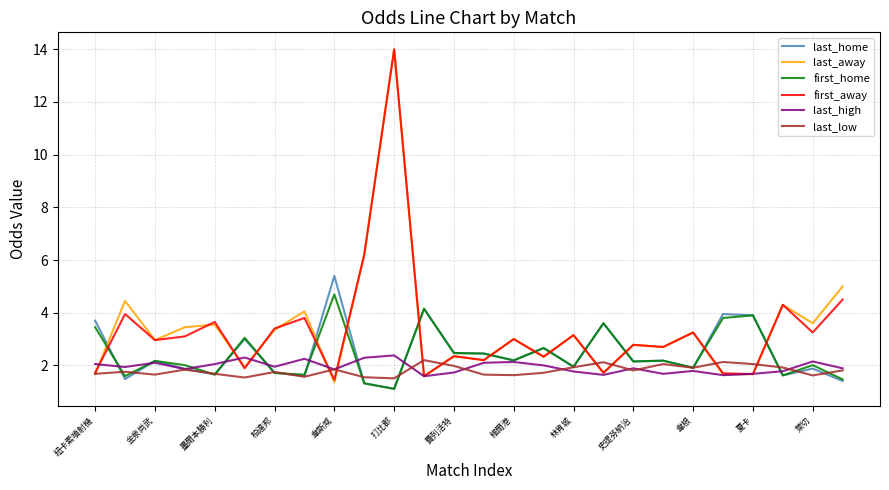

Which series has the largest range (max minus min)?

last_away